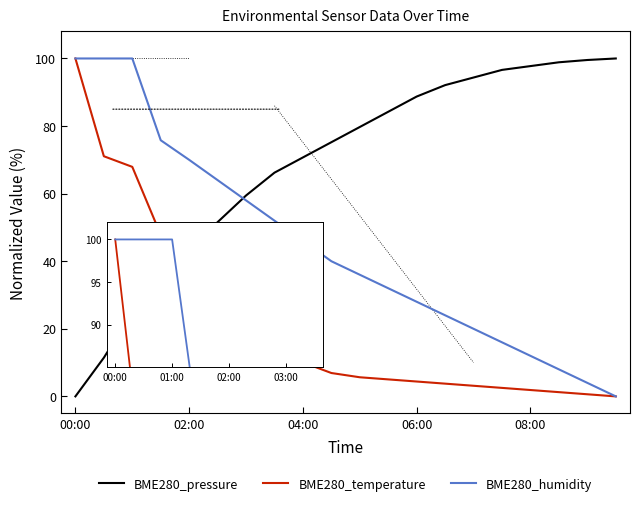

Which series has the largest total across all categories?

BME280_pressure